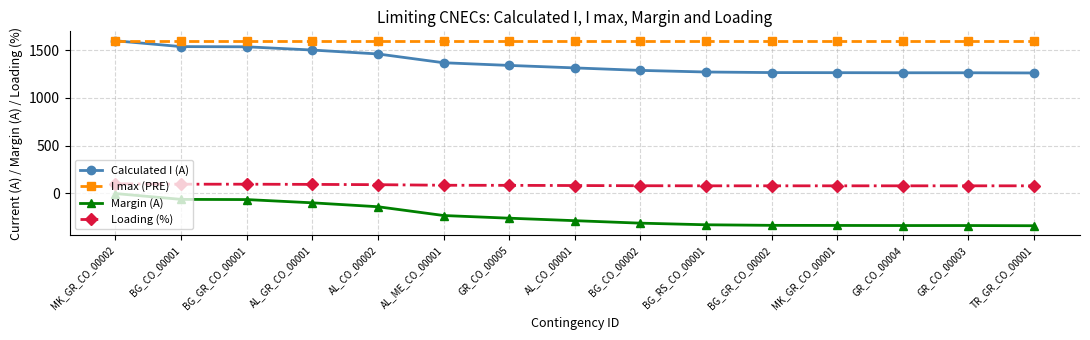

True or false: Loading (%) and Margin (A) intersect in this chart.

False